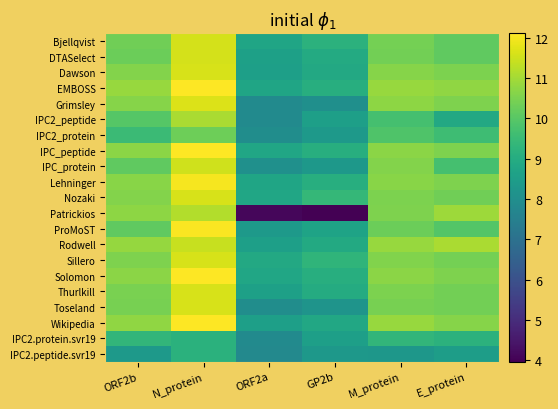

Count the number of data series in this chart.

21